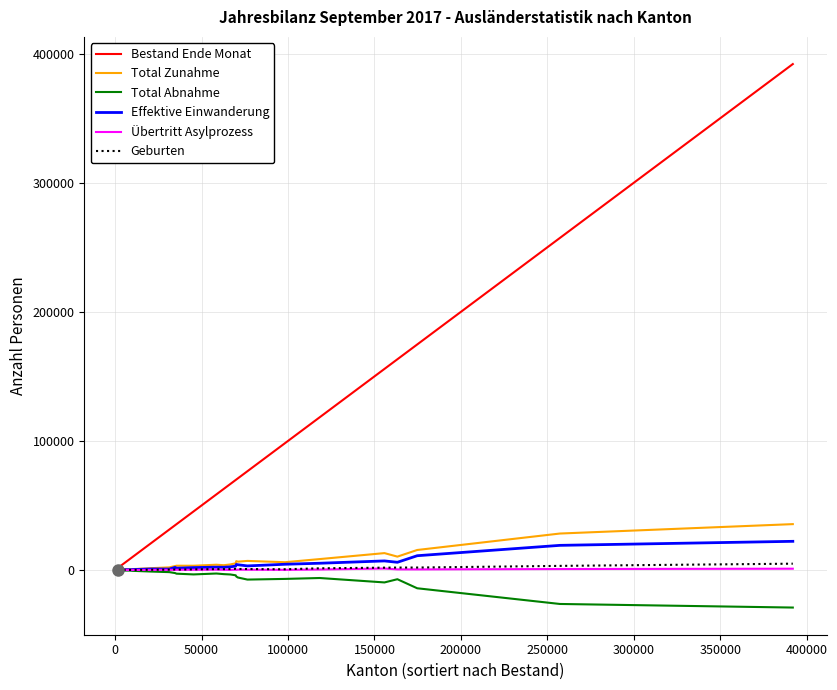

What is the minimum value shown in the chart?

-29069